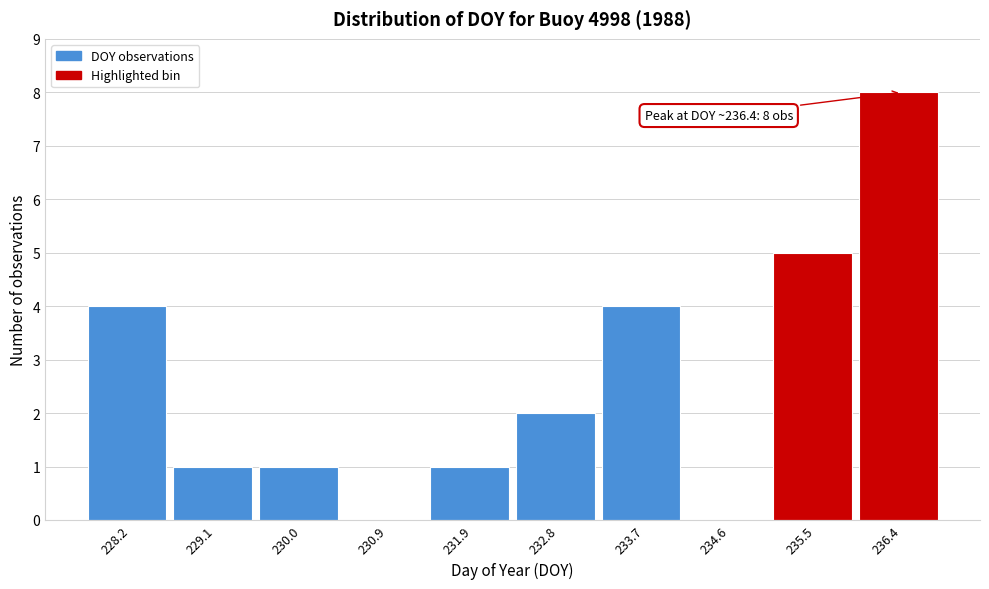

Which range on the x-axis has the tallest bar?

236.0 to 236.9